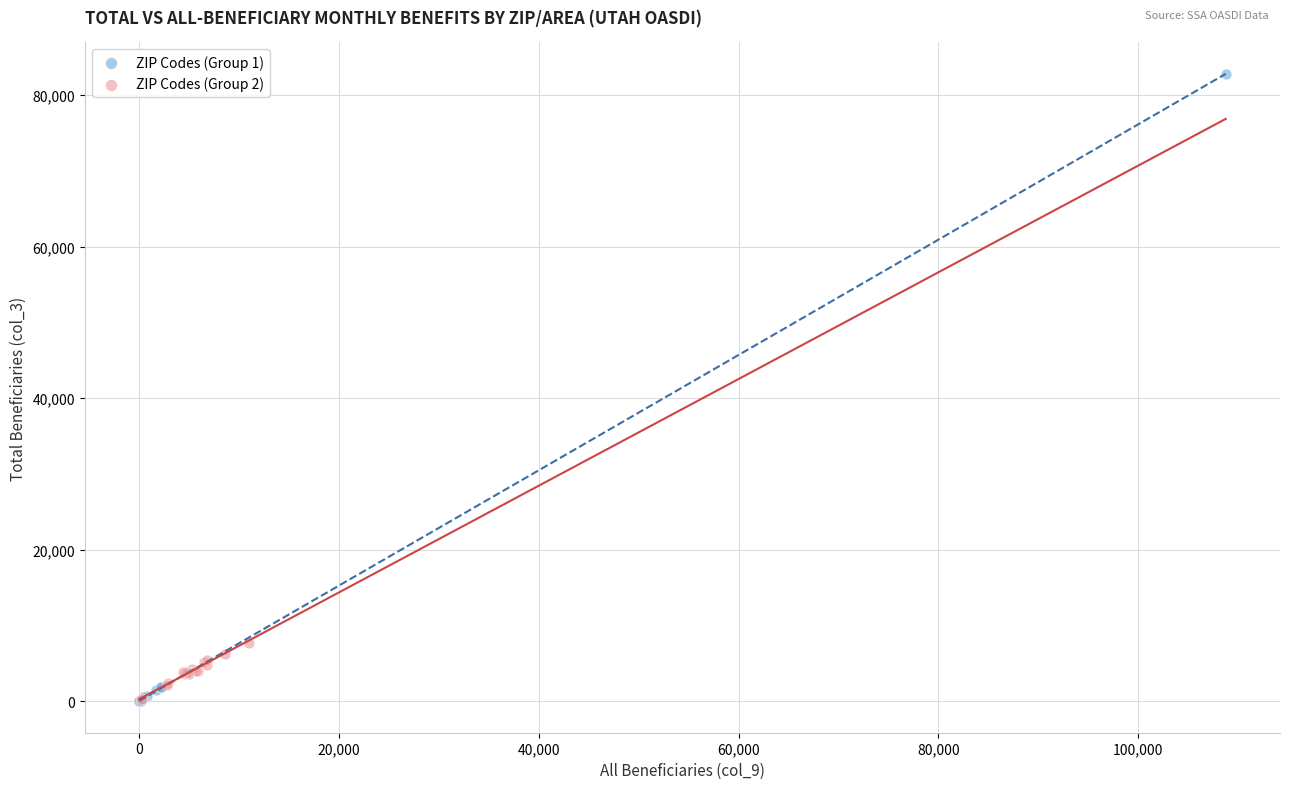

Which series contains the highest Y value?

ZIP Codes (Group 1)